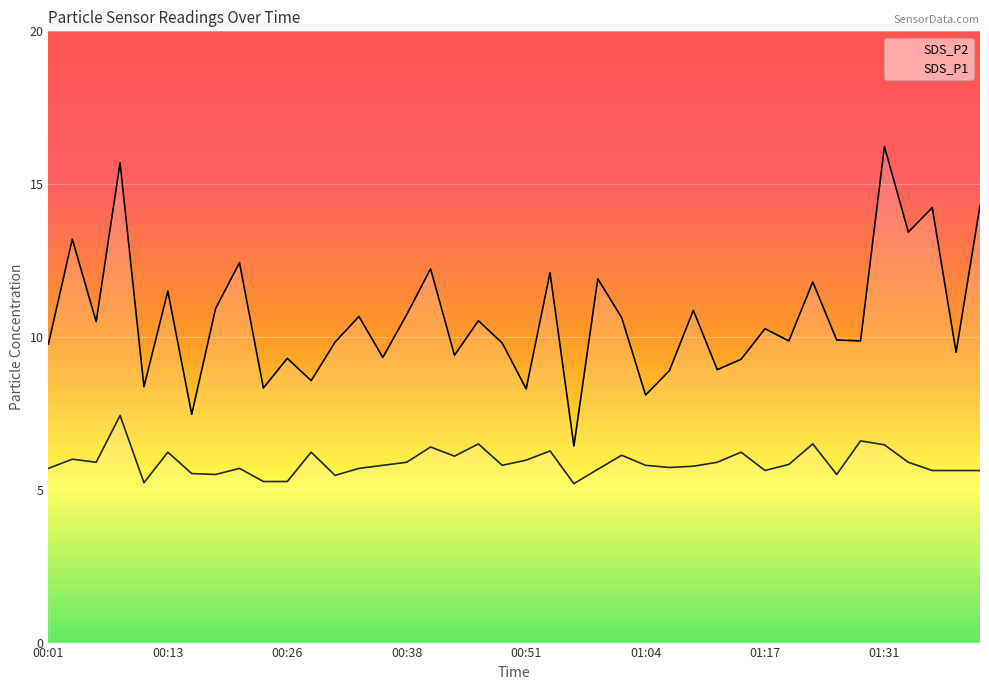

Reading right to left, transcribe all the data shown in this chart.

SDS_P1: 01:42=14.3	01:40=9.5	01:37=14.2	01:34=13.4	01:31=16.2	01:28=9.9	01:26=9.9	01:23=11.8	01:20=9.9	01:17=10.3	01:14=9.3	01:11=8.9	01:09=10.9	01:06=8.9	01:04=8.1	01:01=10.6	00:59=11.9	00:57=6.4	00:54=12.1	00:51=8.3	00:49=9.8	00:46=10.5	00:44=9.4	00:41=12.2	00:38=10.7	00:36=9.3	00:33=10.7	00:31=9.8	00:28=8.6	00:26=9.3	00:23=8.3	00:21=12.4	00:18=10.9	00:16=7.5	00:13=11.5	00:11=8.4	00:08=15.7	00:06=10.5	00:04=13.2	00:01=9.8
SDS_P2: 01:42=5.6	01:40=5.6	01:37=5.6	01:34=5.9	01:31=6.5	01:28=6.6	01:26=5.5	01:23=6.5	01:20=5.8	01:17=5.6	01:14=6.2	01:11=5.9	01:09=5.8	01:06=5.7	01:04=5.8	01:01=6.1	00:59=5.7	00:57=5.2	00:54=6.3	00:51=6.0	00:49=5.8	00:46=6.5	00:44=6.1	00:41=6.4	00:38=5.9	00:36=5.8	00:33=5.7	00:31=5.5	00:28=6.2	00:26=5.3	00:23=5.3	00:21=5.7	00:18=5.5	00:16=5.5	00:13=6.2	00:11=5.2	00:08=7.4	00:06=5.9	00:04=6.0	00:01=5.7